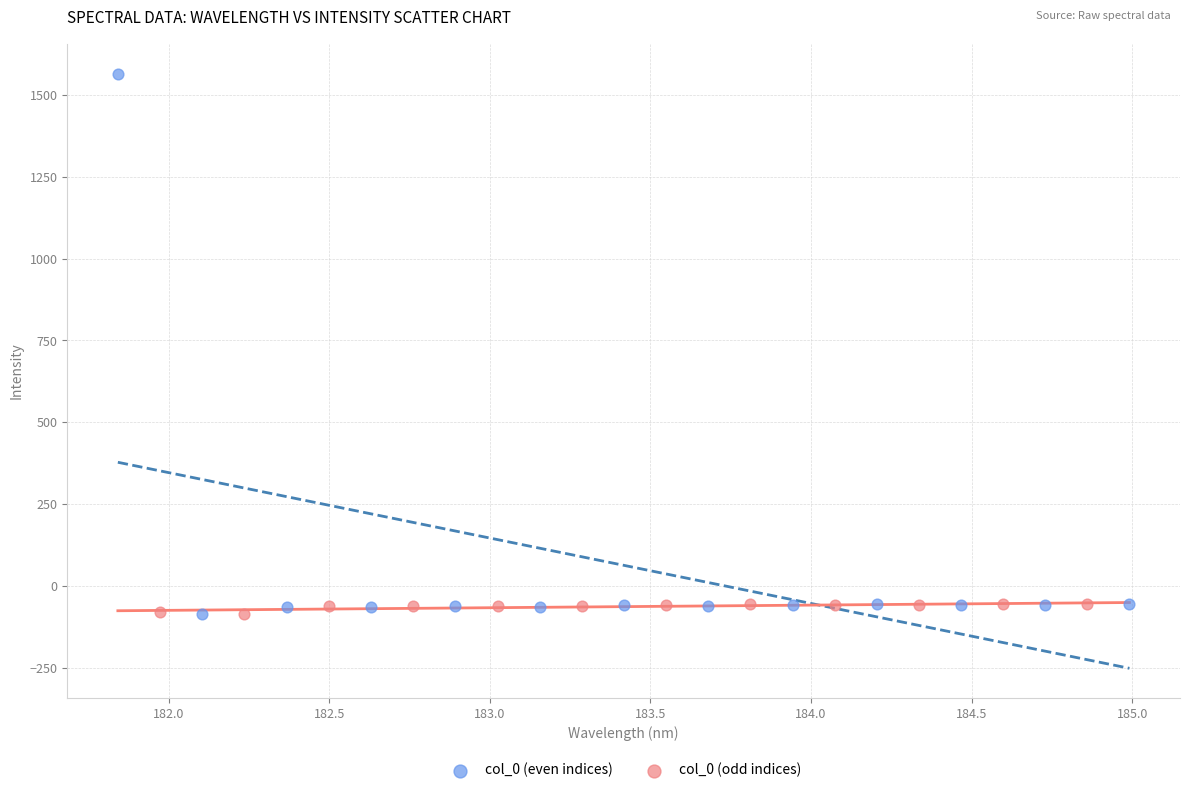

Which series reaches the maximum Y coordinate?

col_0 (even indices)